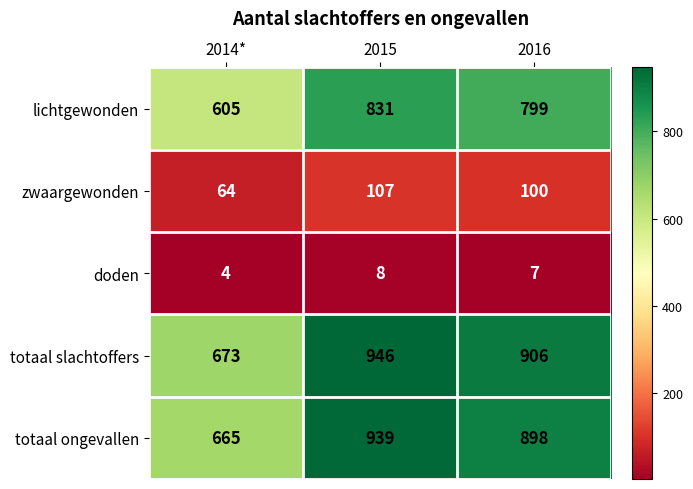

How many doden values are between 4 and 8?

3